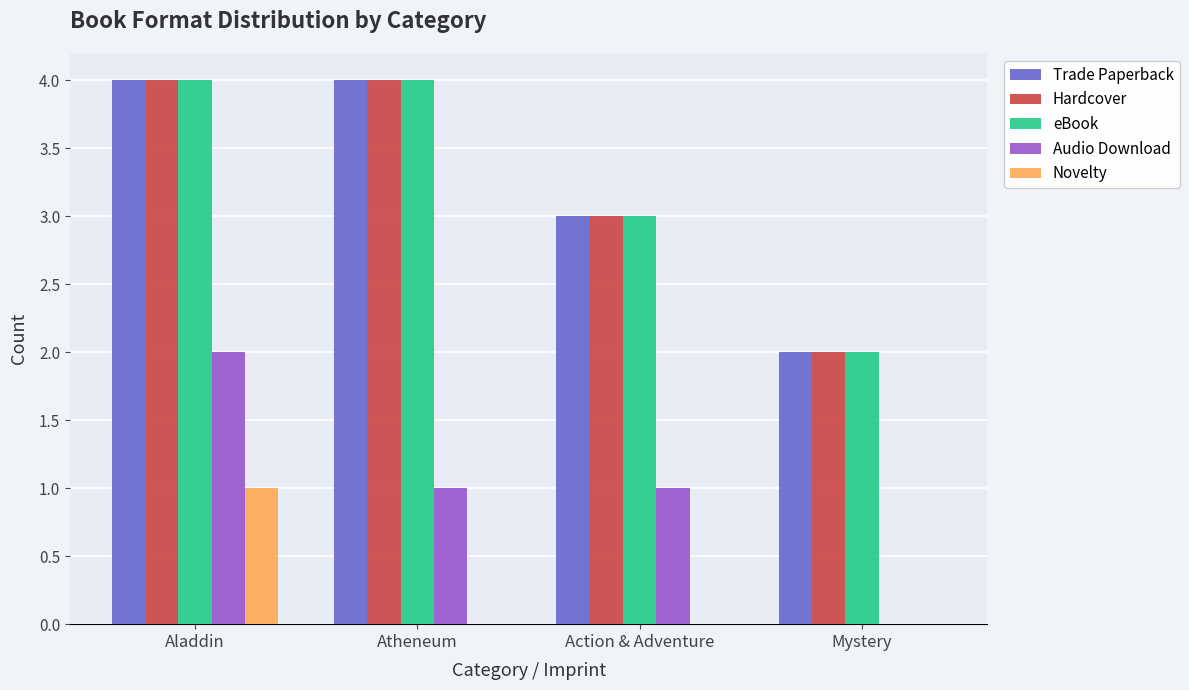

What value does the eBook series have at Atheneum?

4